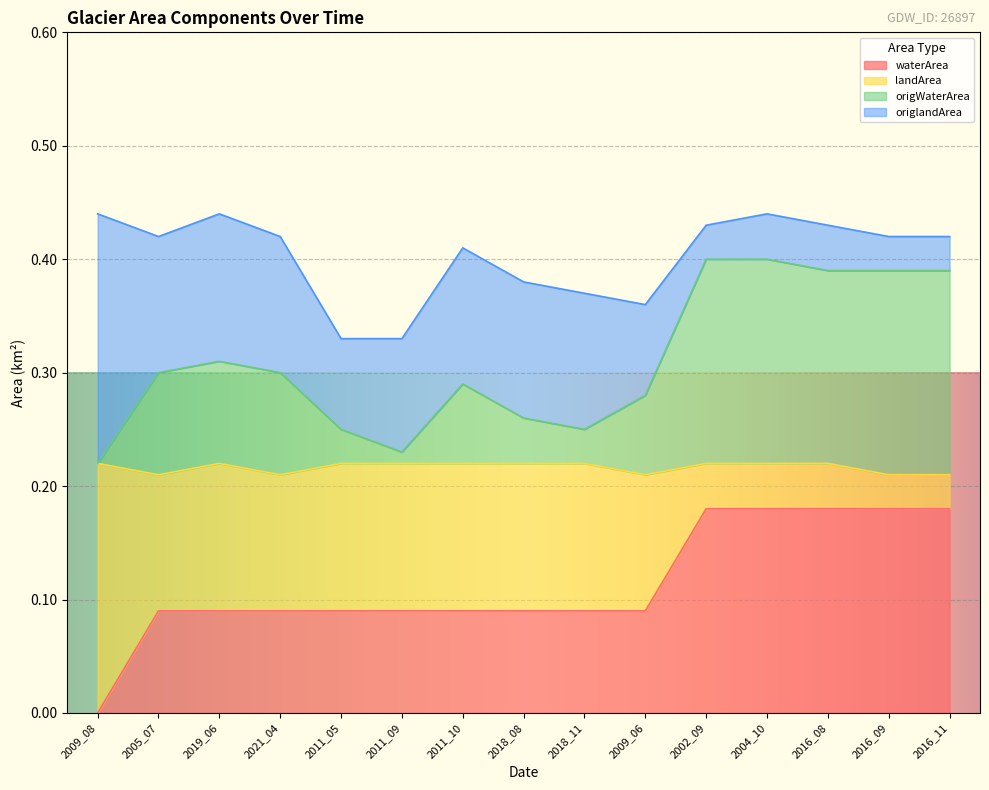

Which series has the widest spread of values?

origWaterArea